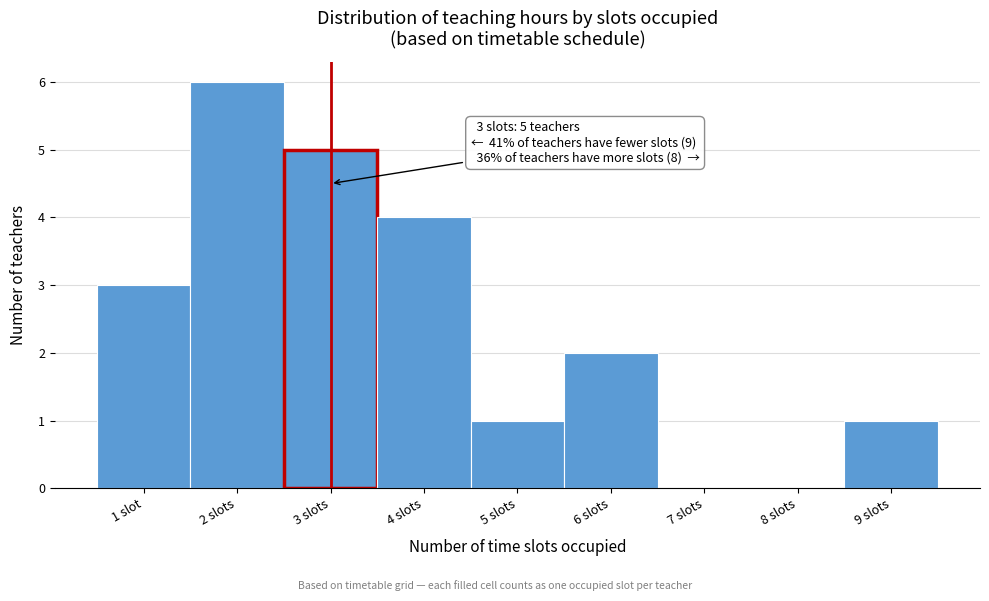

Reading right to left, transcribe all the data shown in this chart.

9 slots=1	8 slots=0	7 slots=0	6 slots=2	5 slots=1	4 slots=4	3 slots=5	2 slots=6	1 slot=3